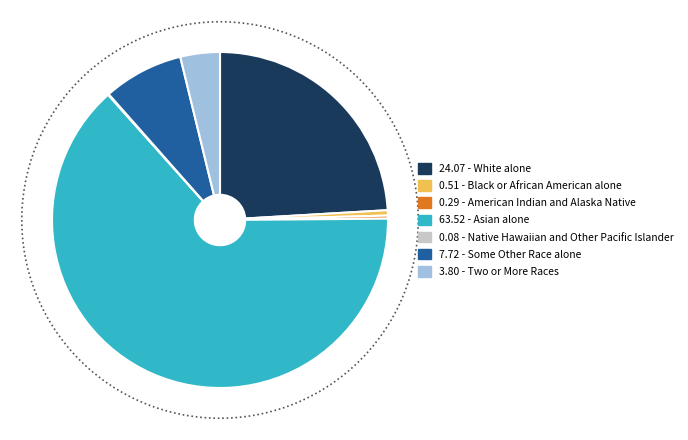

What percentage is the Some Other Race alone slice, to the nearest percent?

8%